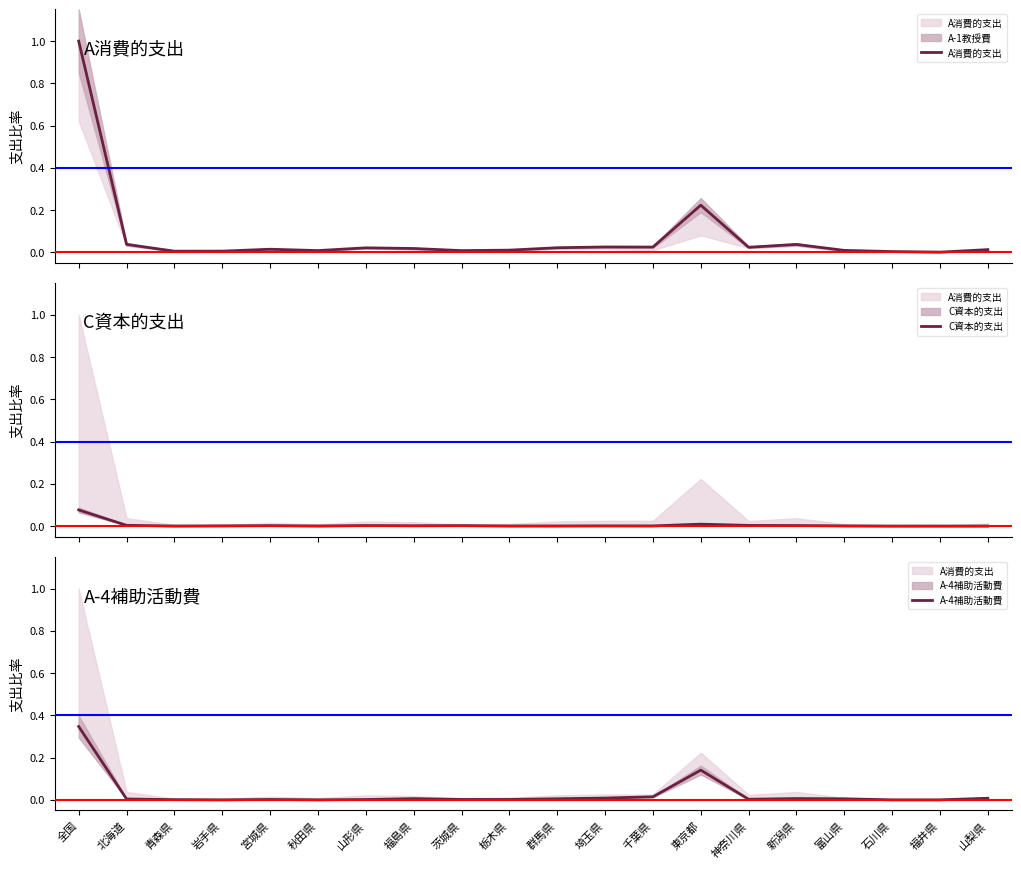

What is the difference between the maximum and minimum values in the C資本的支出 series?

0.1